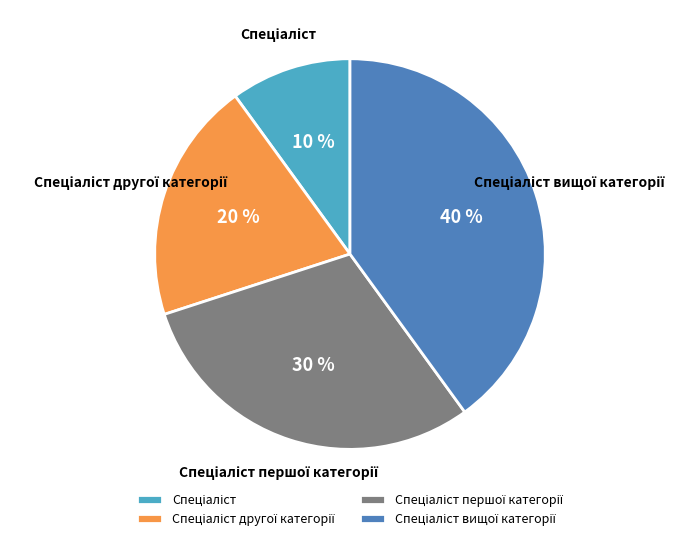

To the nearest percent, what is the average slice percentage?

25%